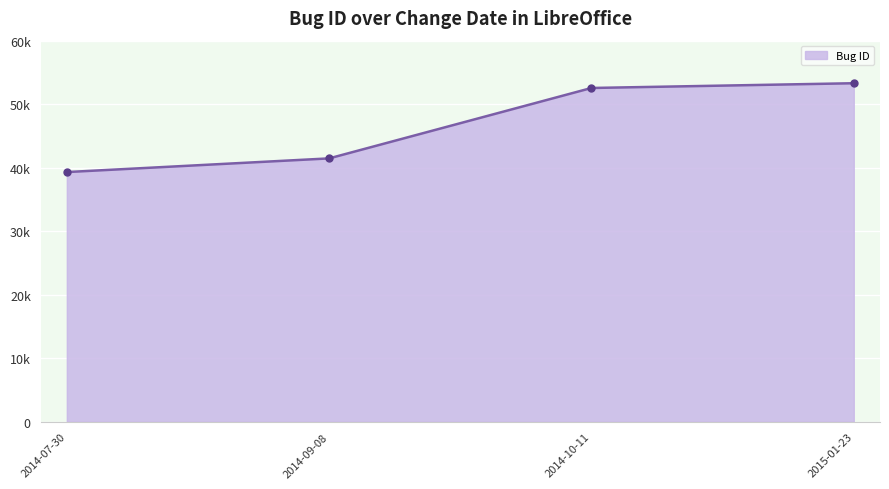

Is this an area chart (filled region under the line)?

Yes